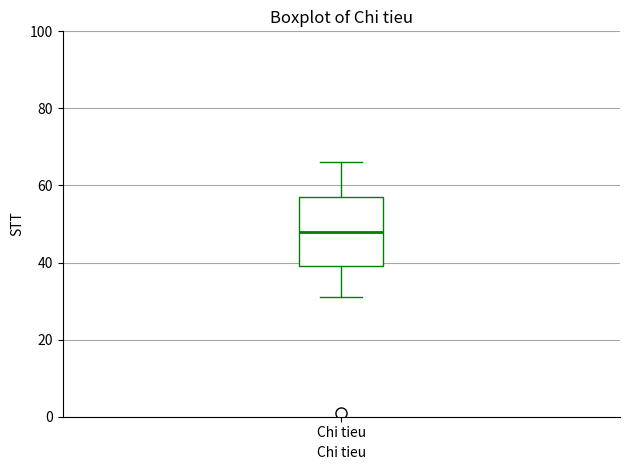

Where does the median line of the box for Chi tieu sit on the y-axis? The values are not printed on the chart, so give them approximately, as read against the axis.

48